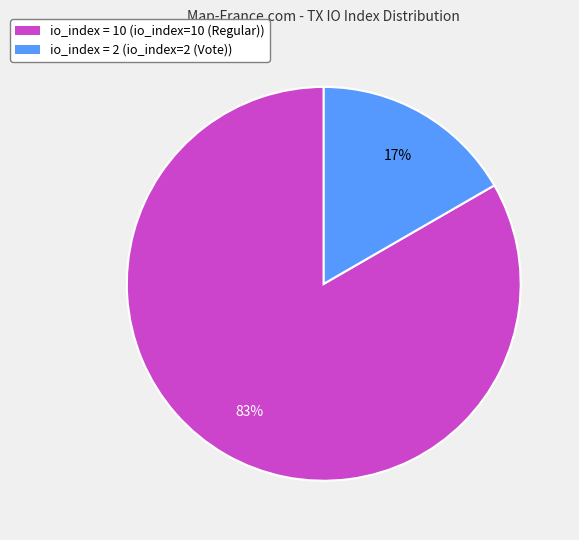

Combined, do io_index = 2 (io_index=2 (Vote)) and io_index = 10 (io_index=10 (Regular)) account for over 50%?

Yes